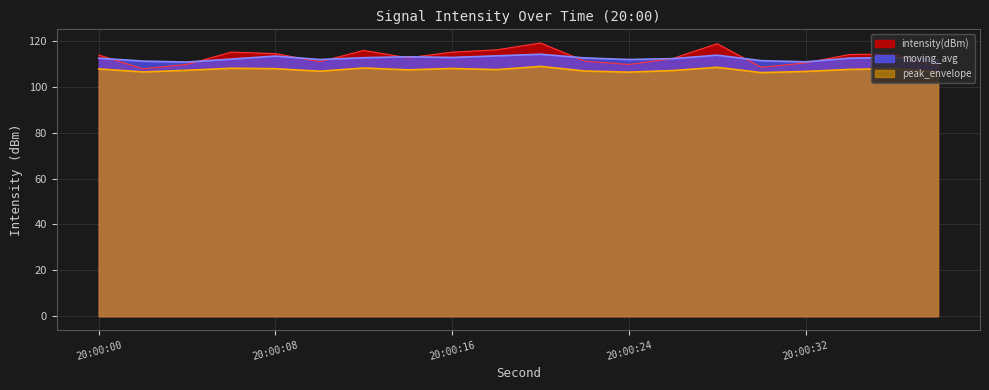

What is the greatest value displayed?

119.1